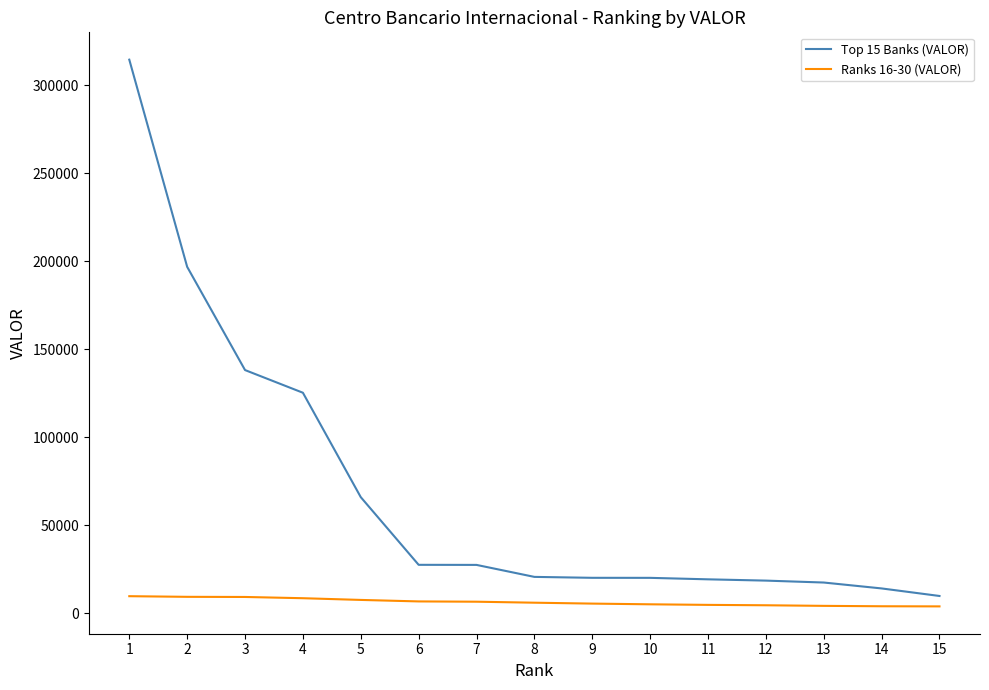

True or false: Ranks 16-30 (VALOR) and Top 15 Banks (VALOR) intersect in this chart.

False